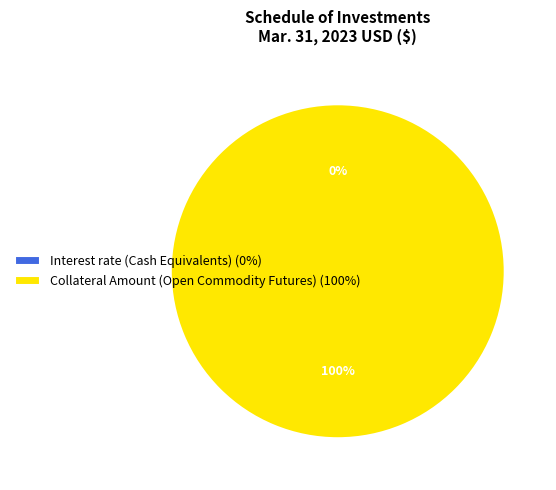

Which slice is the largest?

Collateral Amount (Open Commodity Futures)